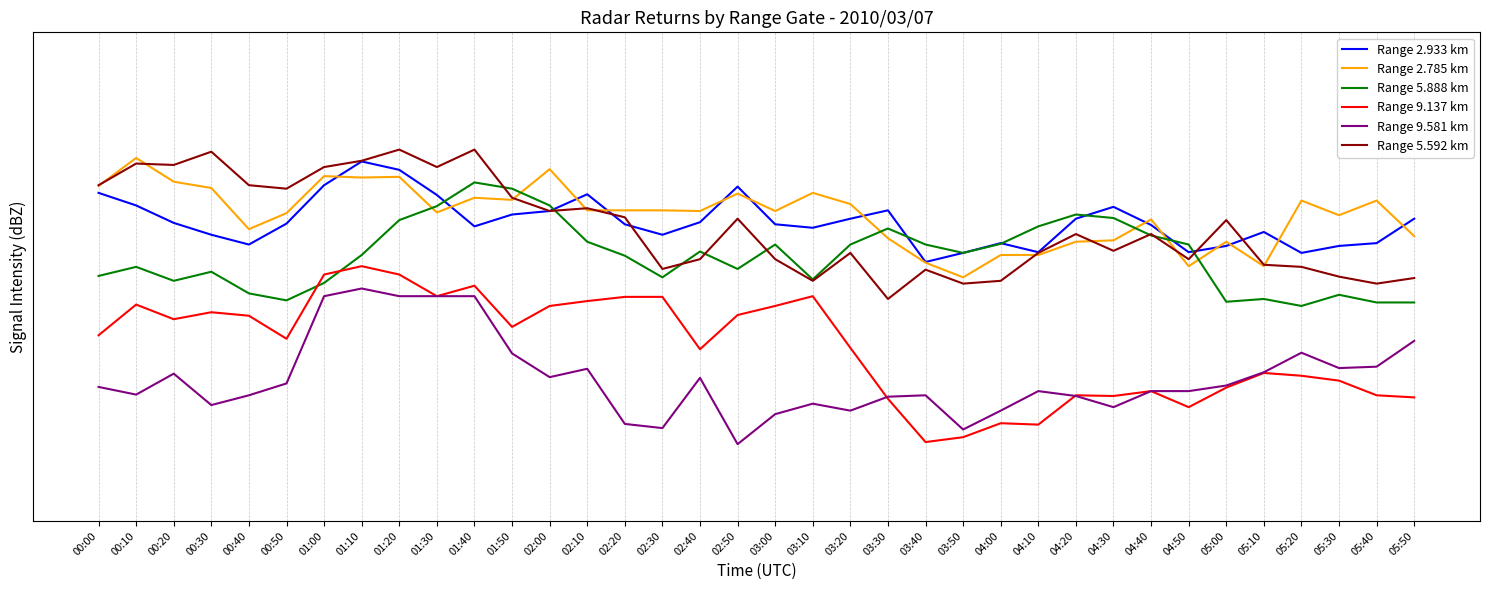

After their last crossing, which series has the higher values: Range 9.581 km or Range 9.137 km?

Range 9.137 km